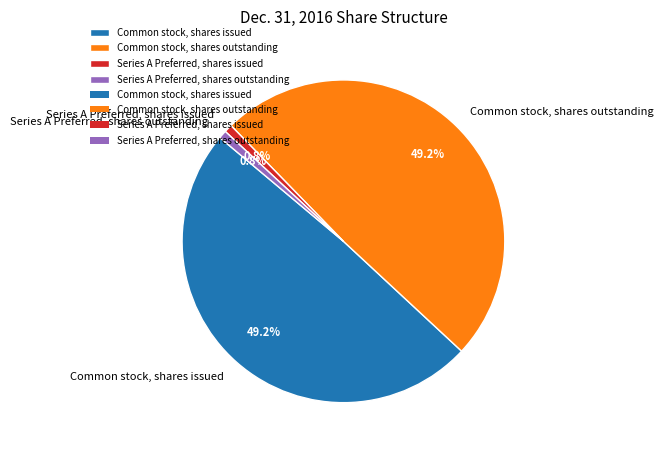

Is it true that Common stock, shares outstanding is 49% of the pie?

True